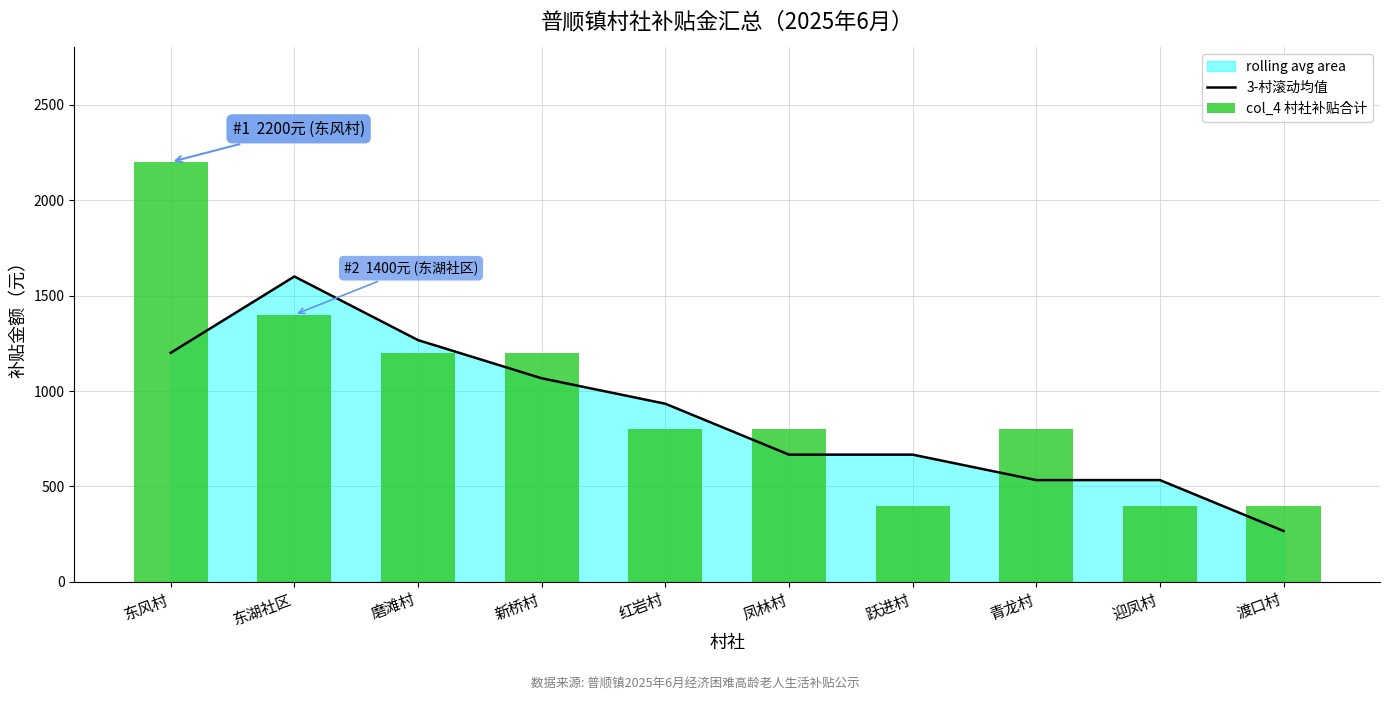

At 迎凤村, list the series in order from largest to smallest.

3-村滚动均值, col_4 村社补贴合计